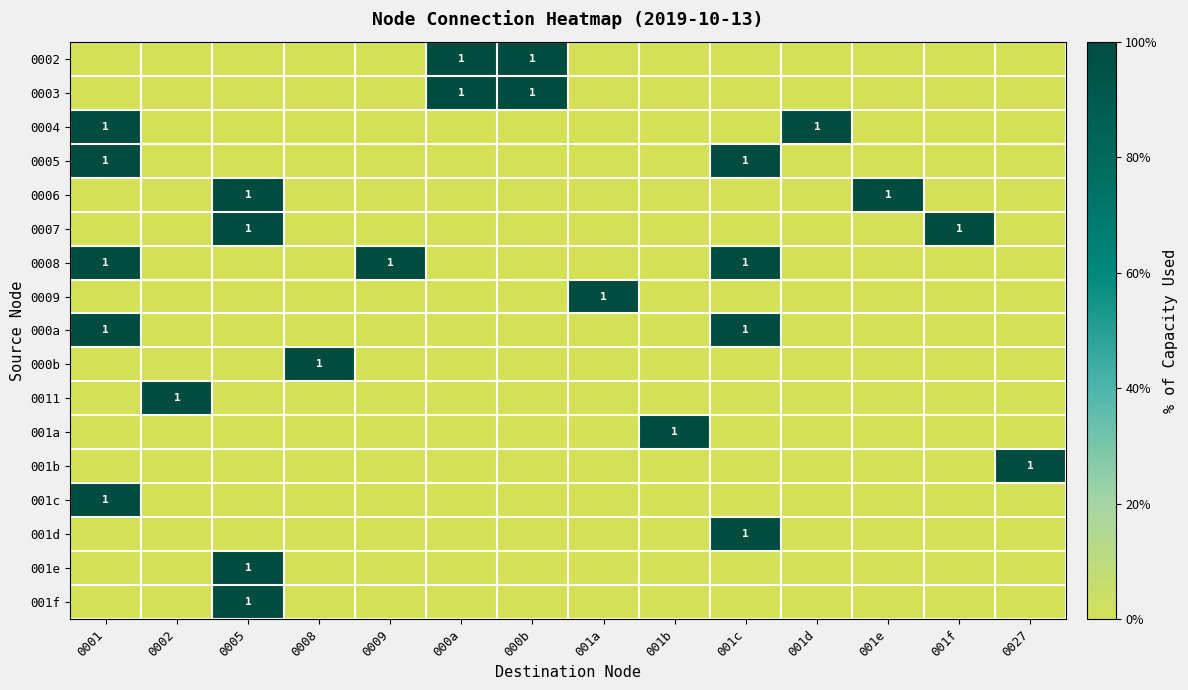

What is the difference between the highest and lowest values at 0002?

1